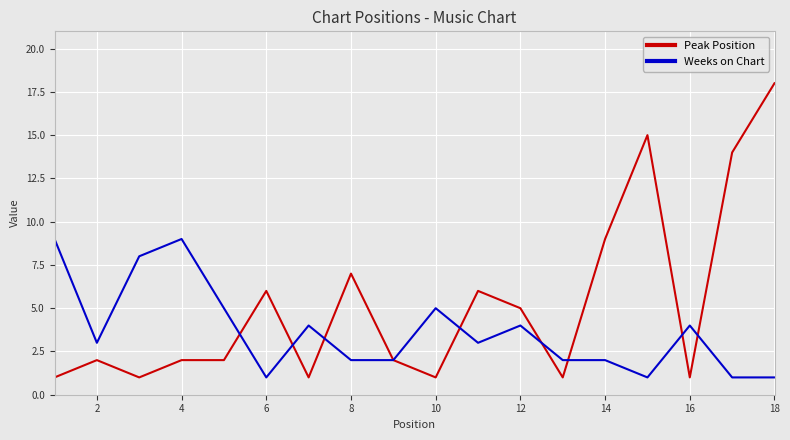

List the series in order of their peak value, lowest first.

Weeks on Chart, Peak Position